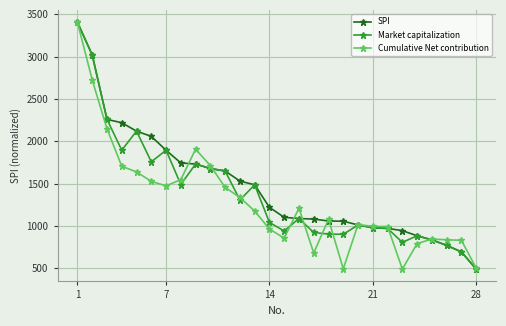

What is the lowest value of the SPI series?

492.0